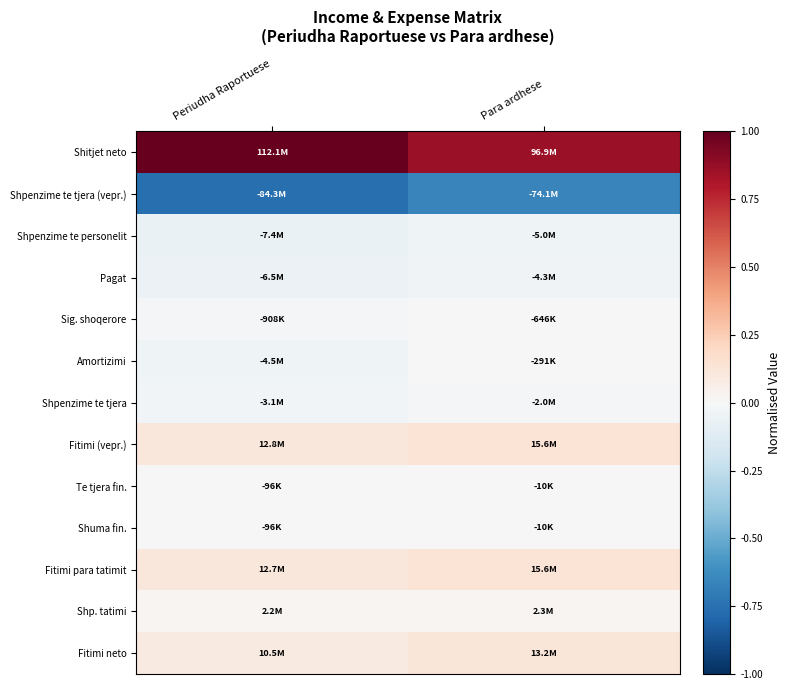

Which series has the largest total across all categories?

Shitjet neto